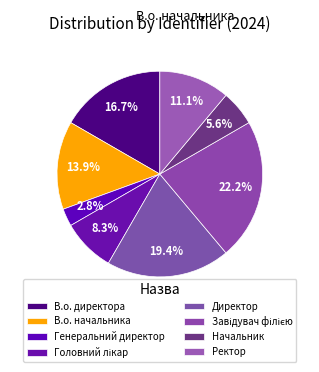

Is it true that В.о. начальника is 26% of the pie?

False